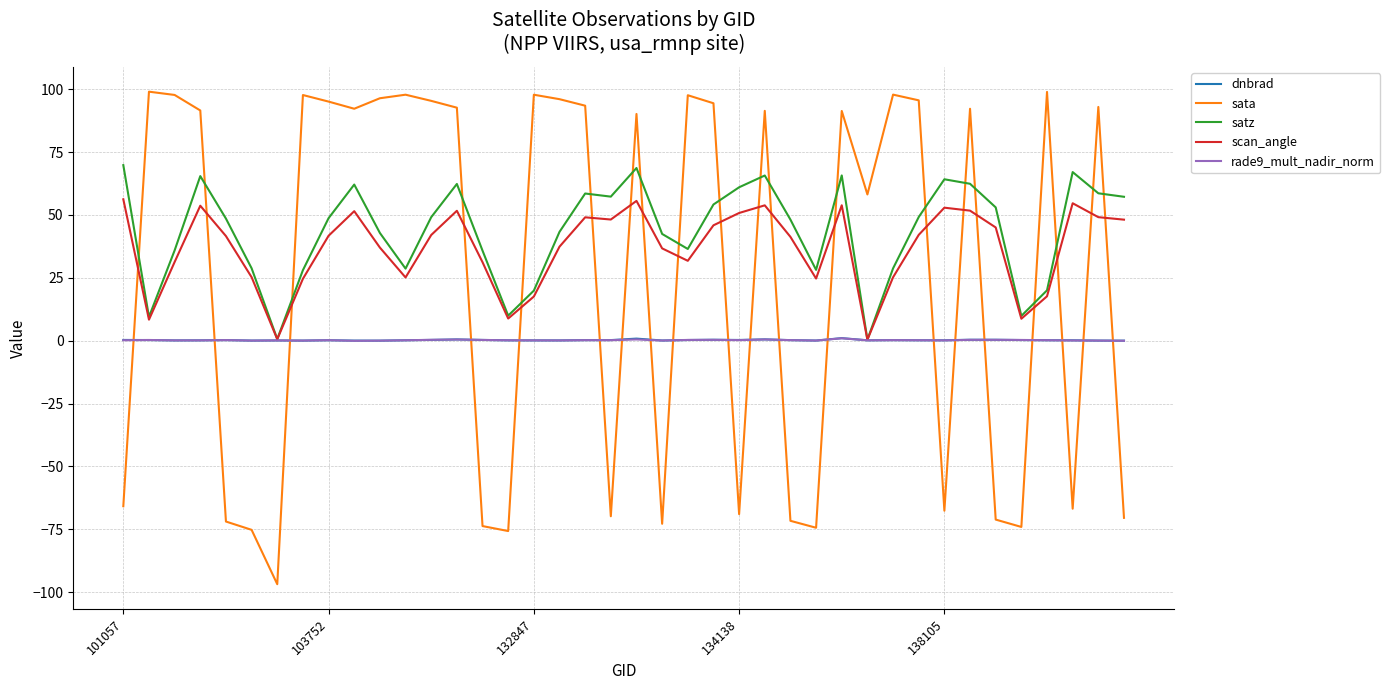

Which series has the largest range (max minus min)?

sata